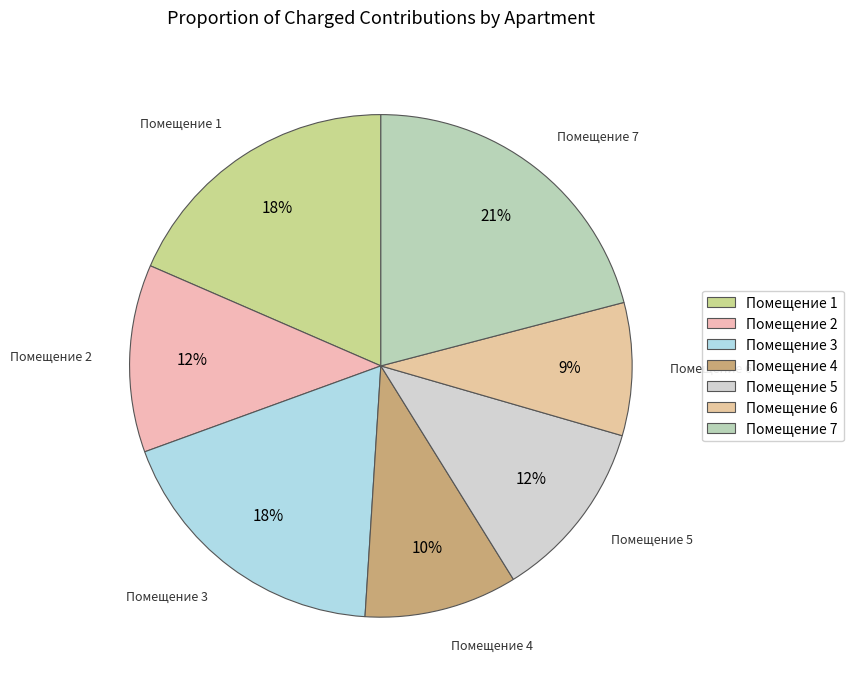

Which has a higher value, Помещение 5 or Помещение 1?

Помещение 1